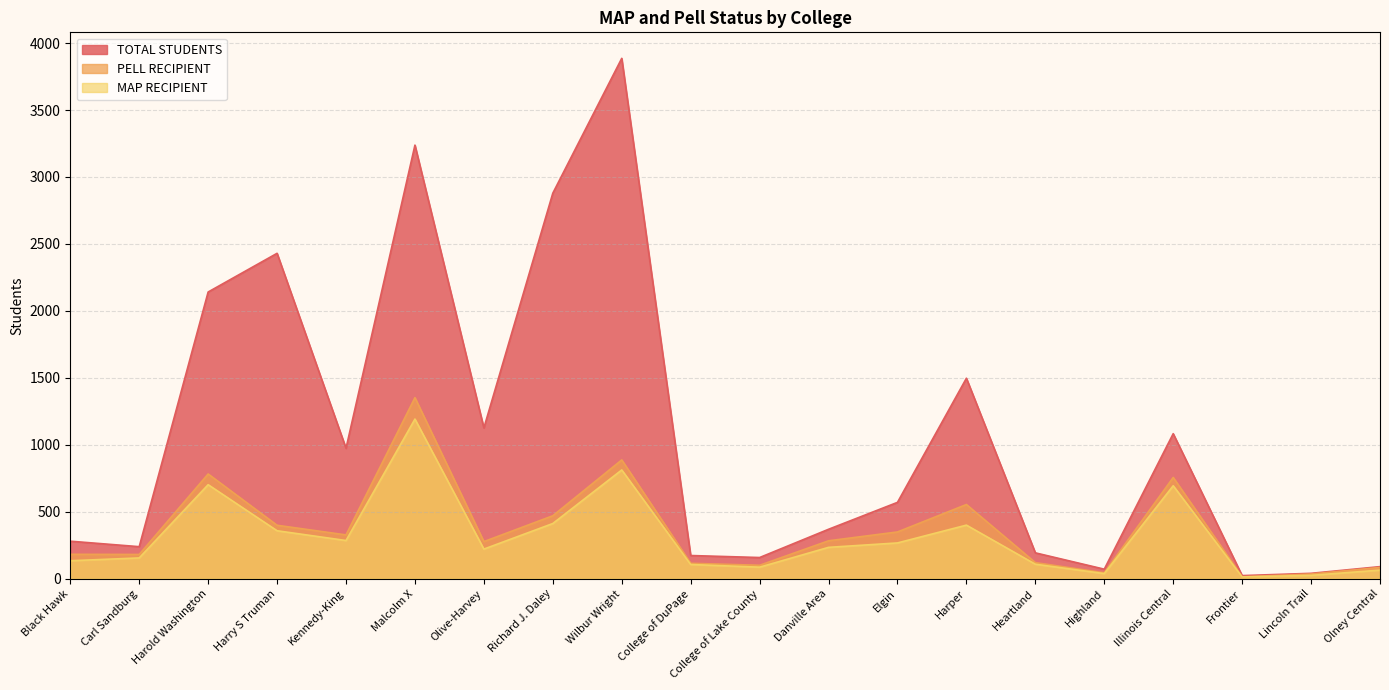

Which label corresponds to the smallest value in the chart?

Frontier